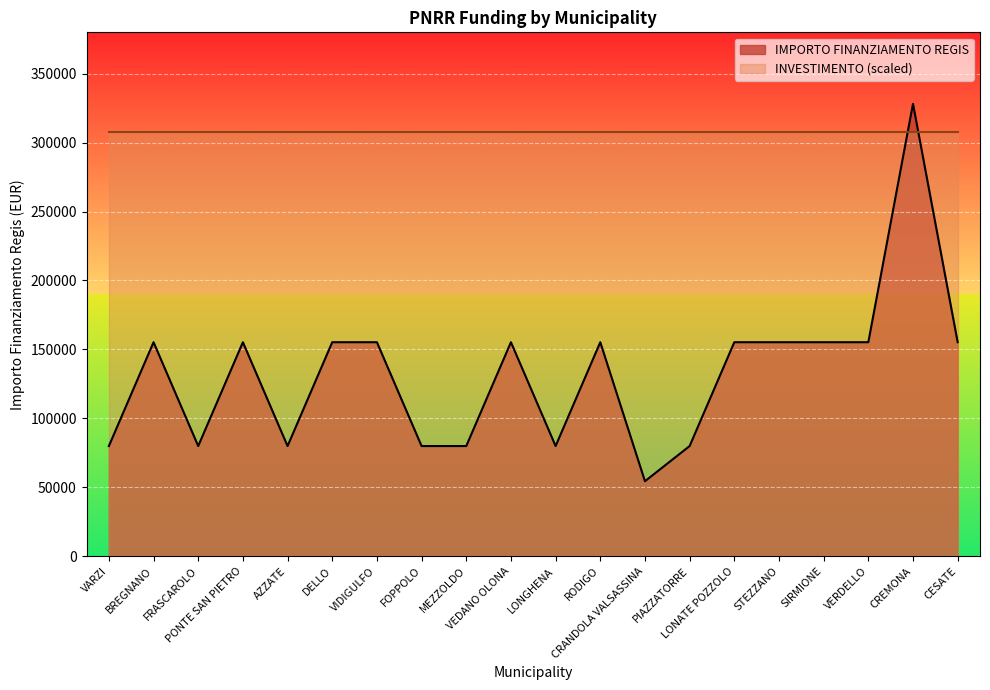

What is the ratio of the value at PIAZZATORRE to the value at CESATE?

0.5